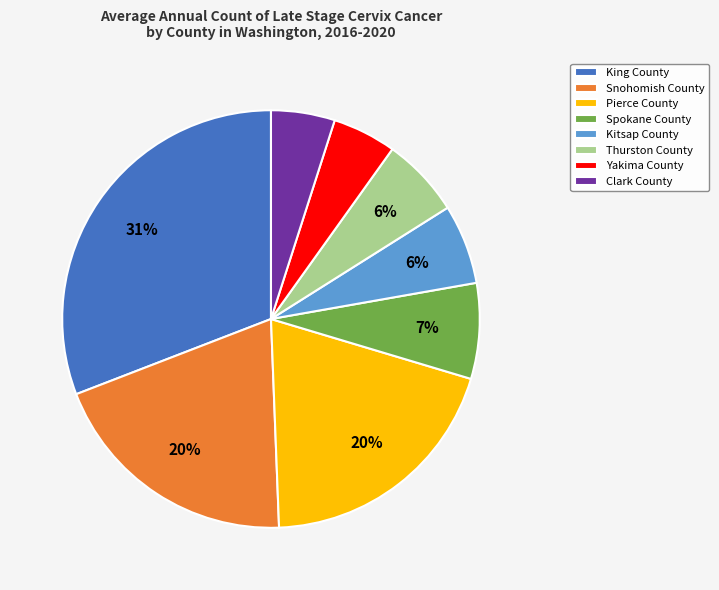

Does King County represent more than half of the total?

No